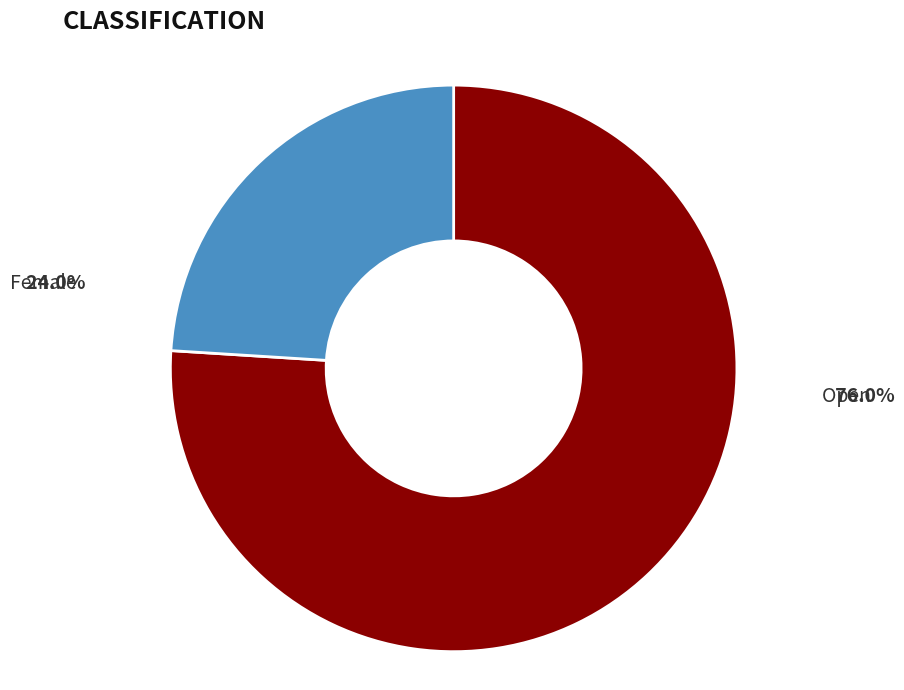

Does any single category account for the majority?

Yes